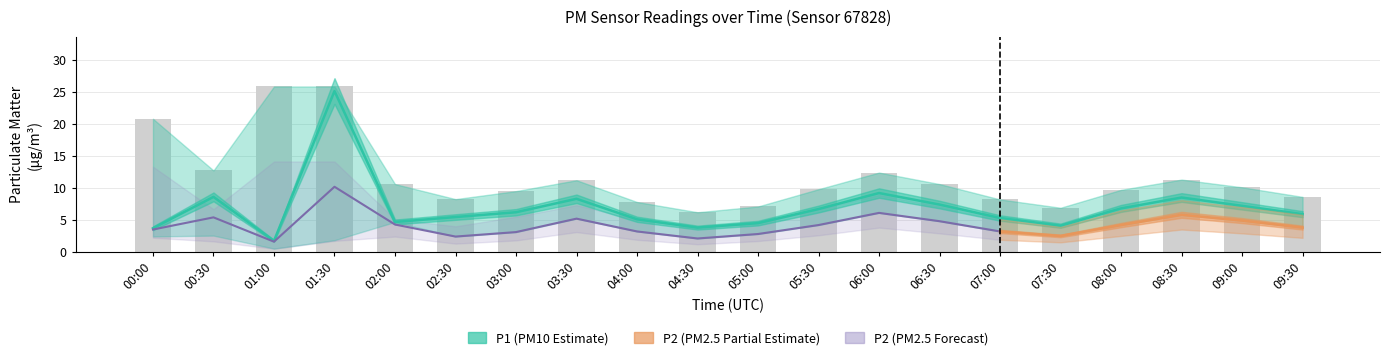

What value does the P1_upper series have at 03:00?

9.5